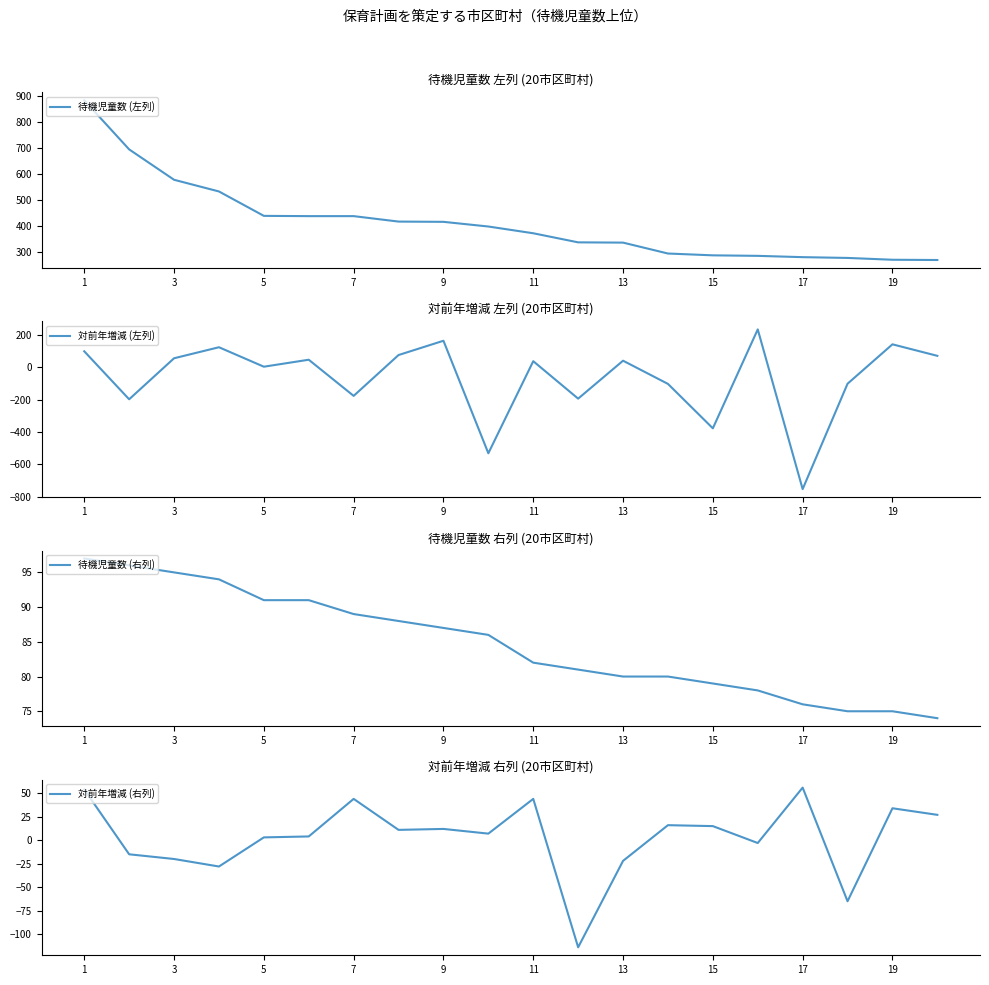

Is this an area chart (filled region under the line)?

No